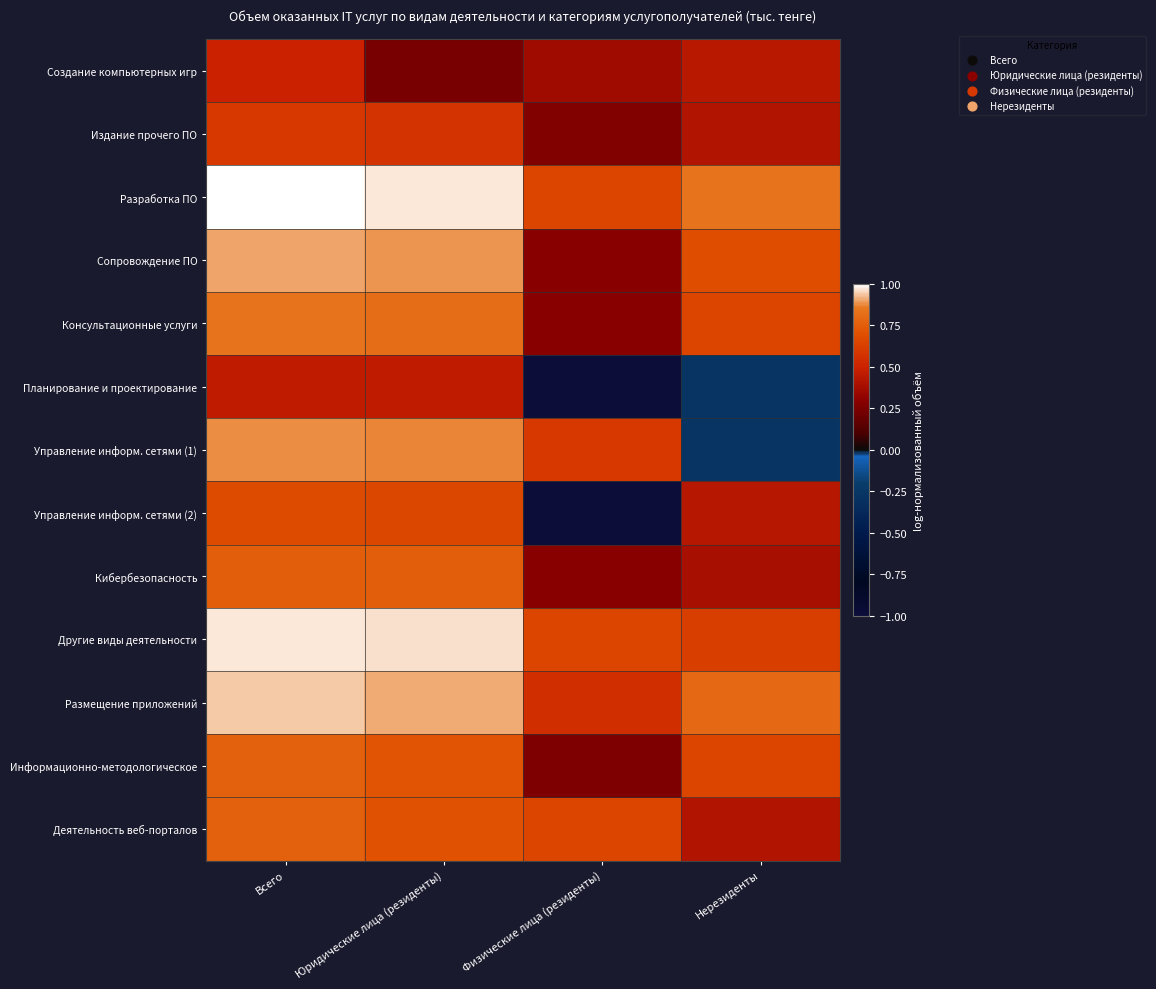

At which category does the chart reach its peak across all series?

Всего